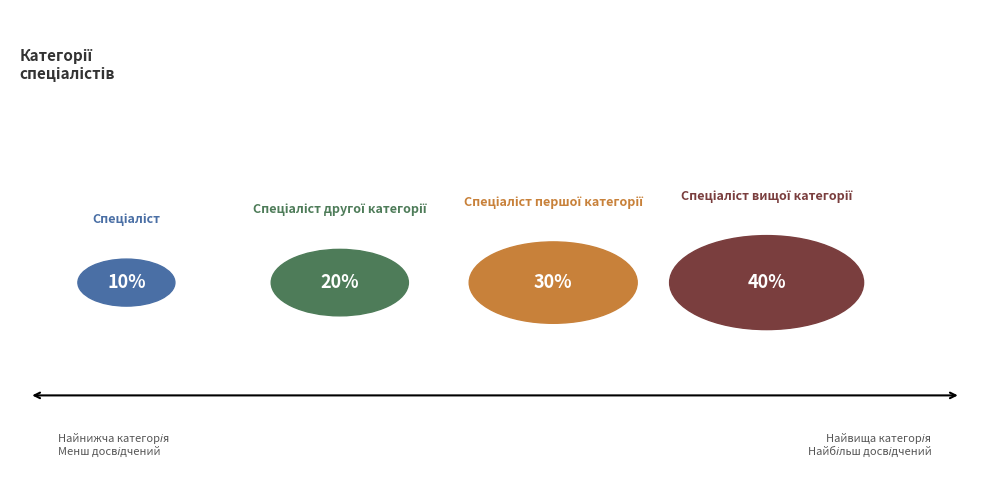

True or false: Спеціаліст accounts for 10% of the total.

True